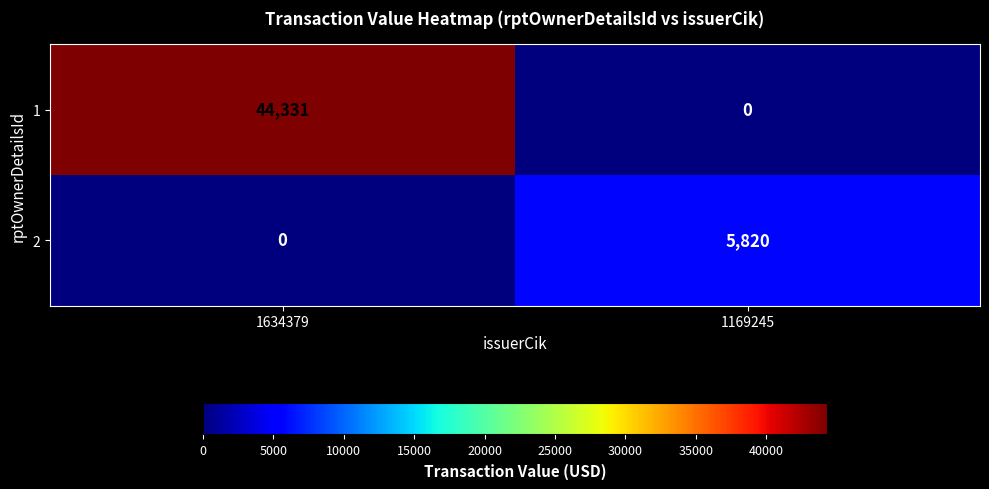

Where is 2 nearest to the value 2910?

1634379